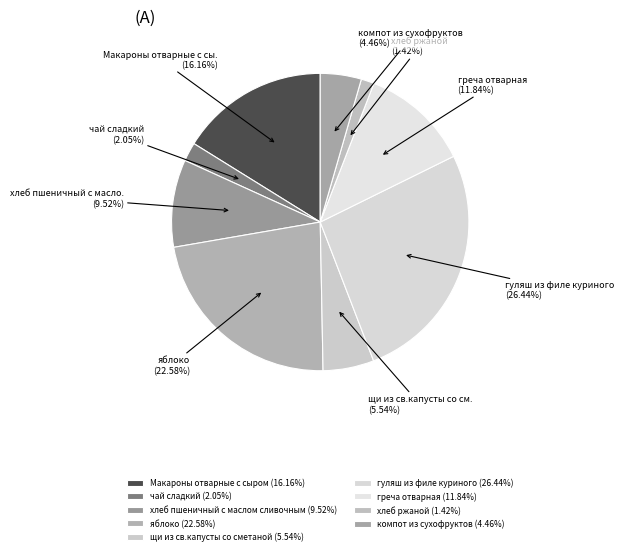

How many segments does this pie chart have?

9